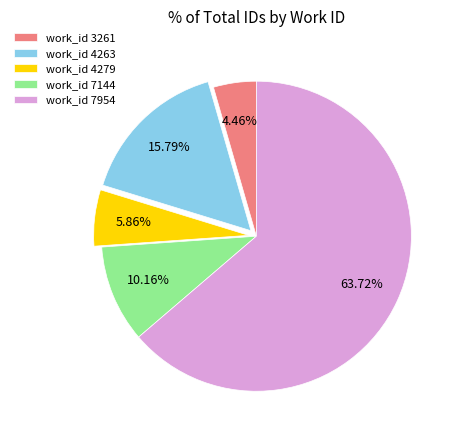

Which category has the biggest portion of the pie?

work_id 7954